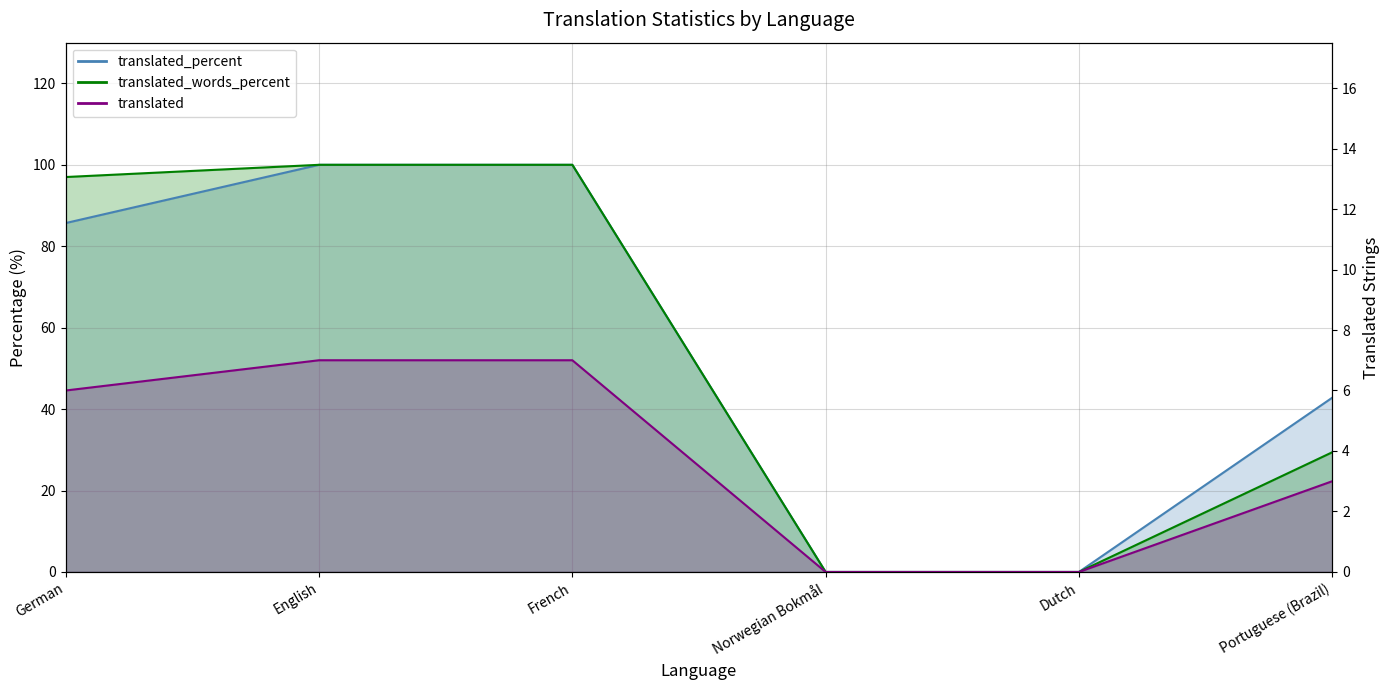

What is the difference between the highest and lowest values at German?

91.0